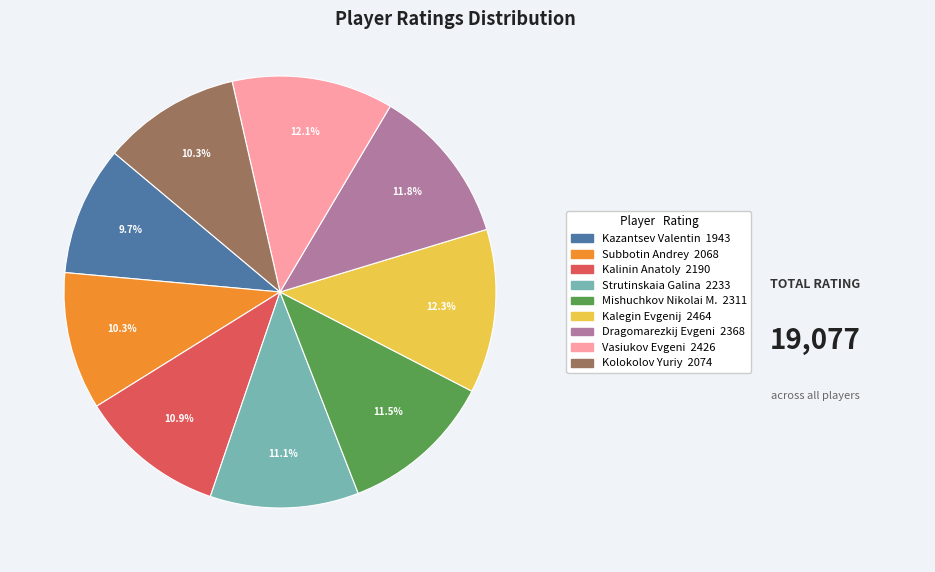

Combined, what portion of the pie is Kalegin Evgenij and Strutinskaia Galina?

23.4%